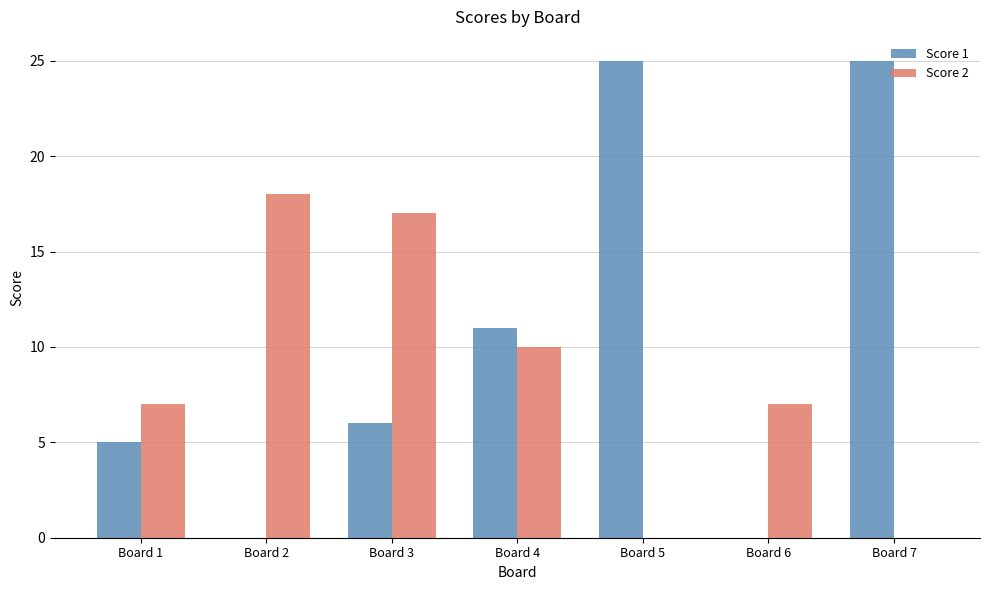

Reading left to right, transcribe all the data shown in this chart.

Score 1: 5	0	6	11	25	0	25
Score 2: 7	18	17	10	0	7	0